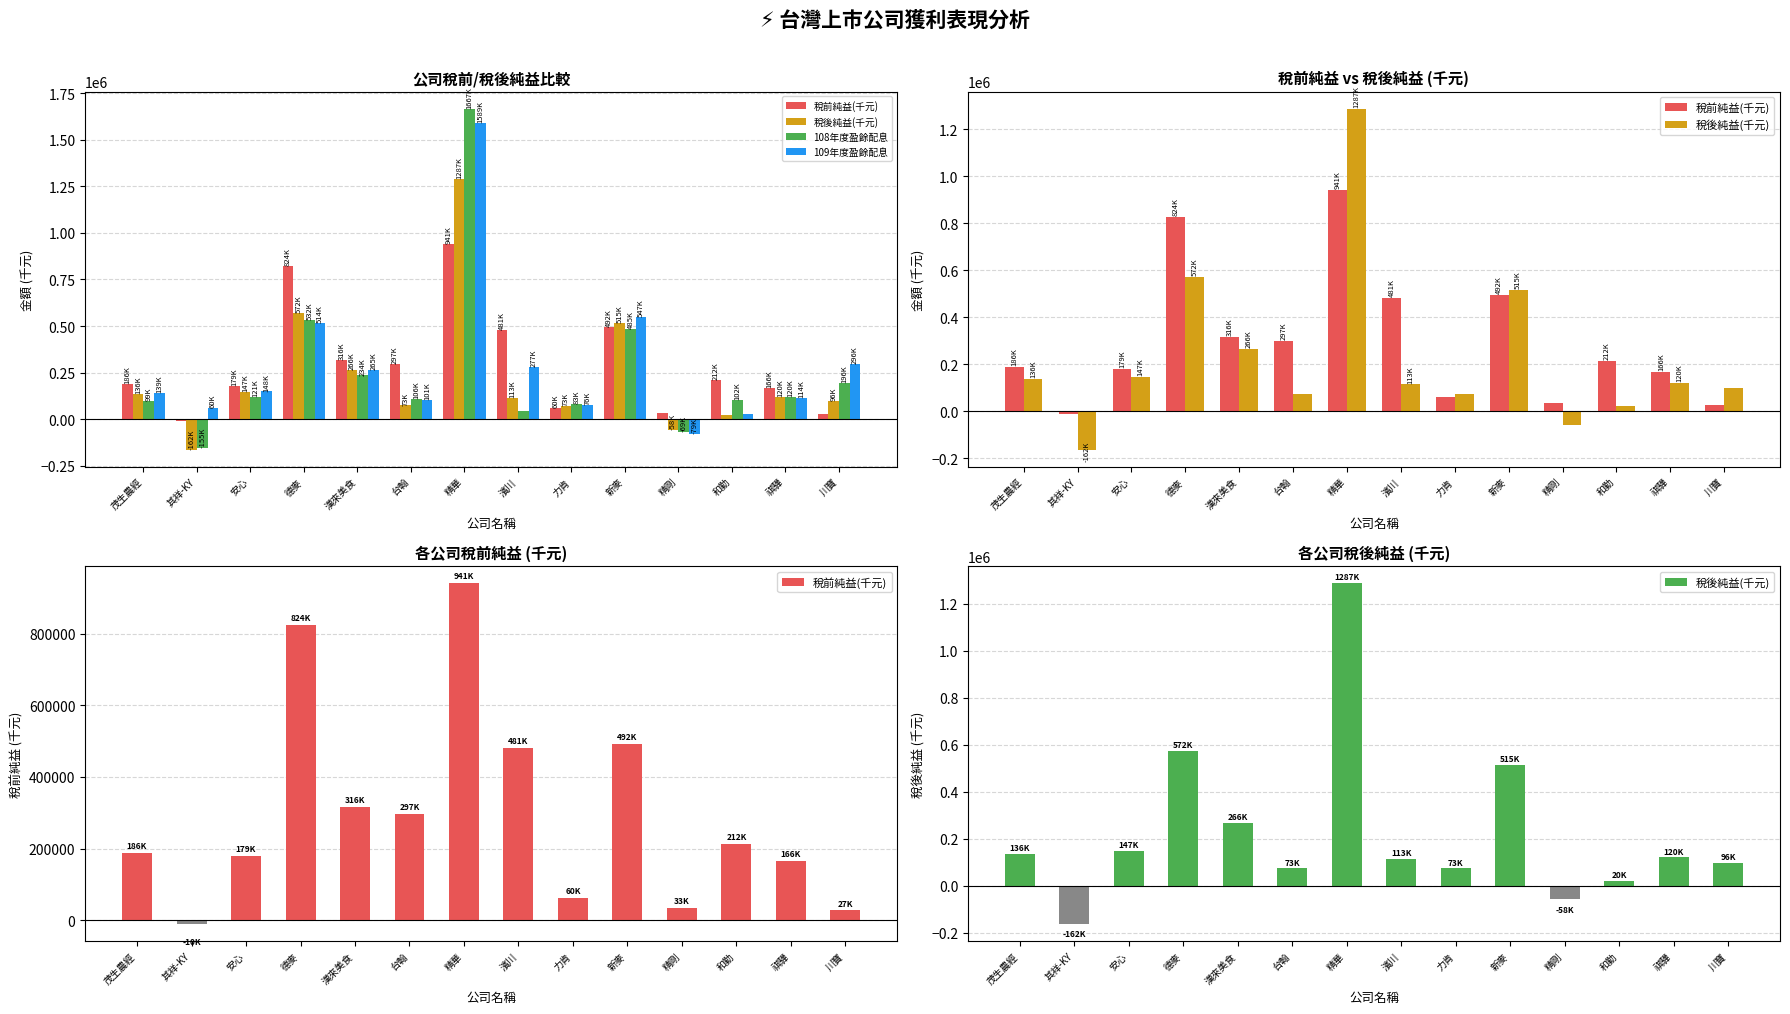

How many data points does each series have?

14